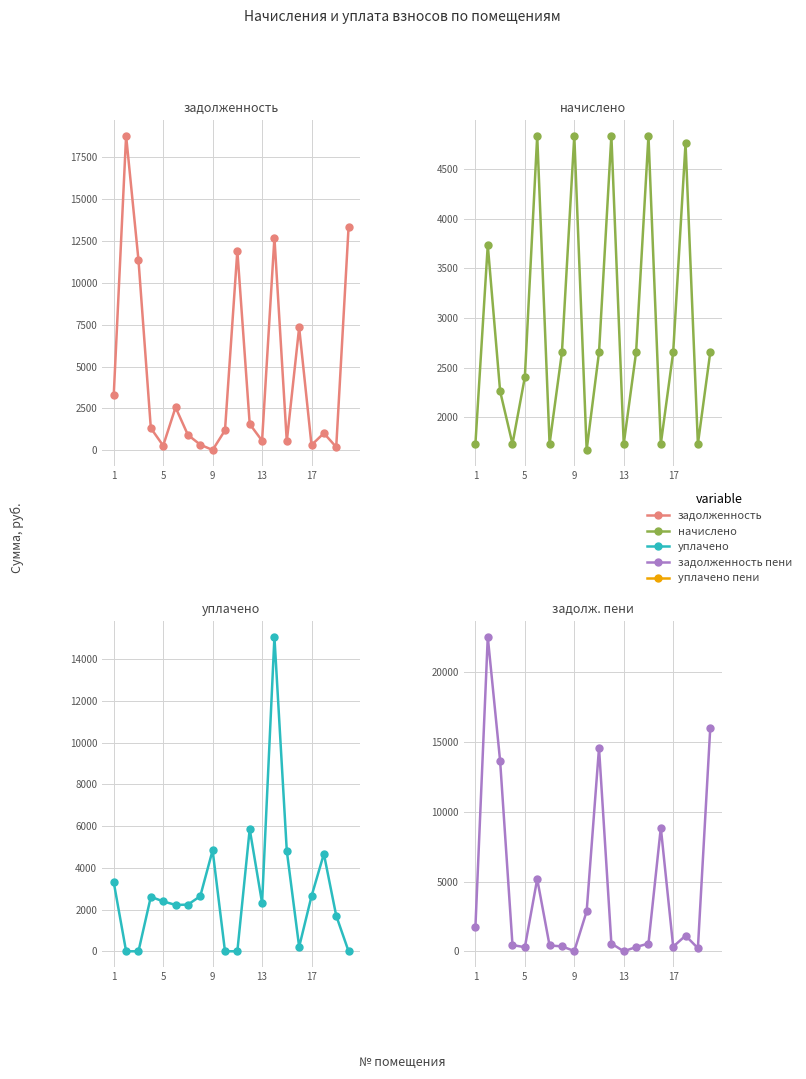

How many values in the задолженность пени (col_6) series are below 556?

9